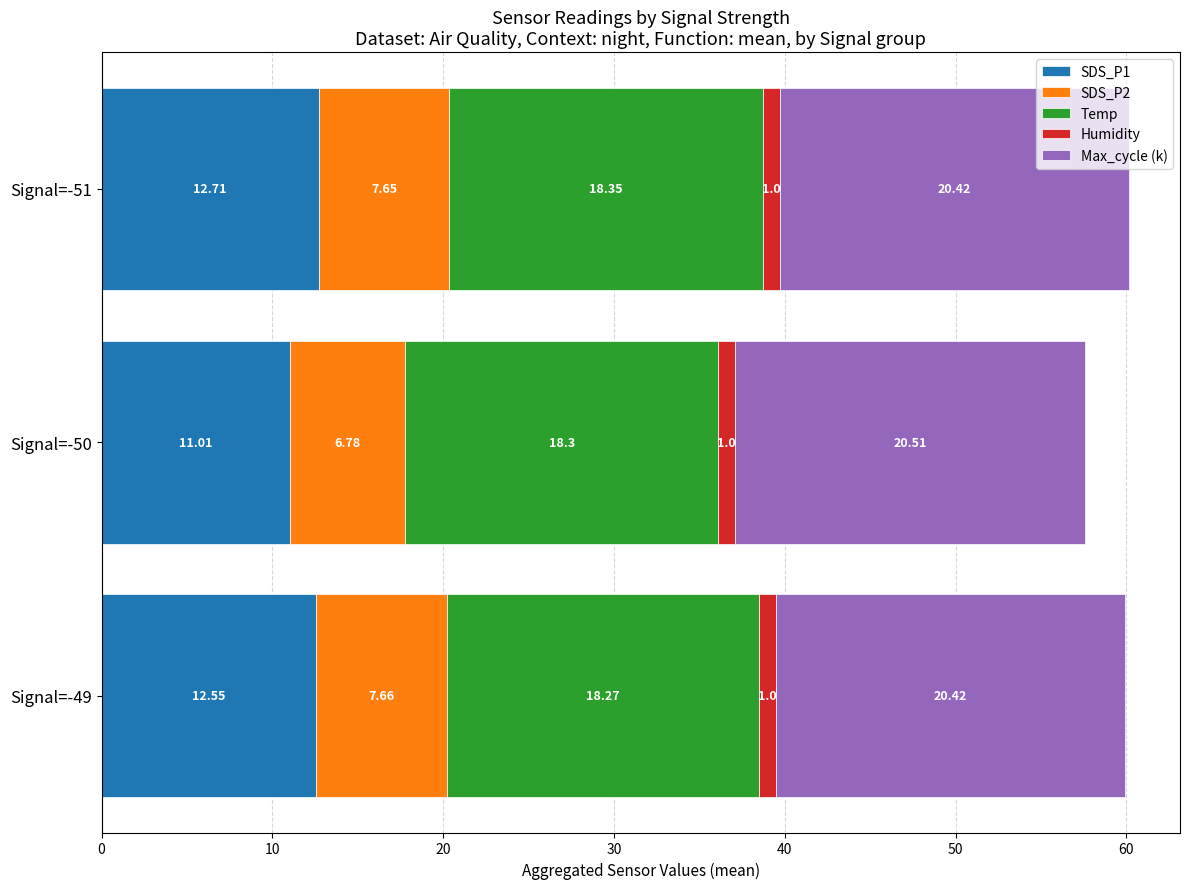

What is the average value of the SDS_P1 series?

12.1